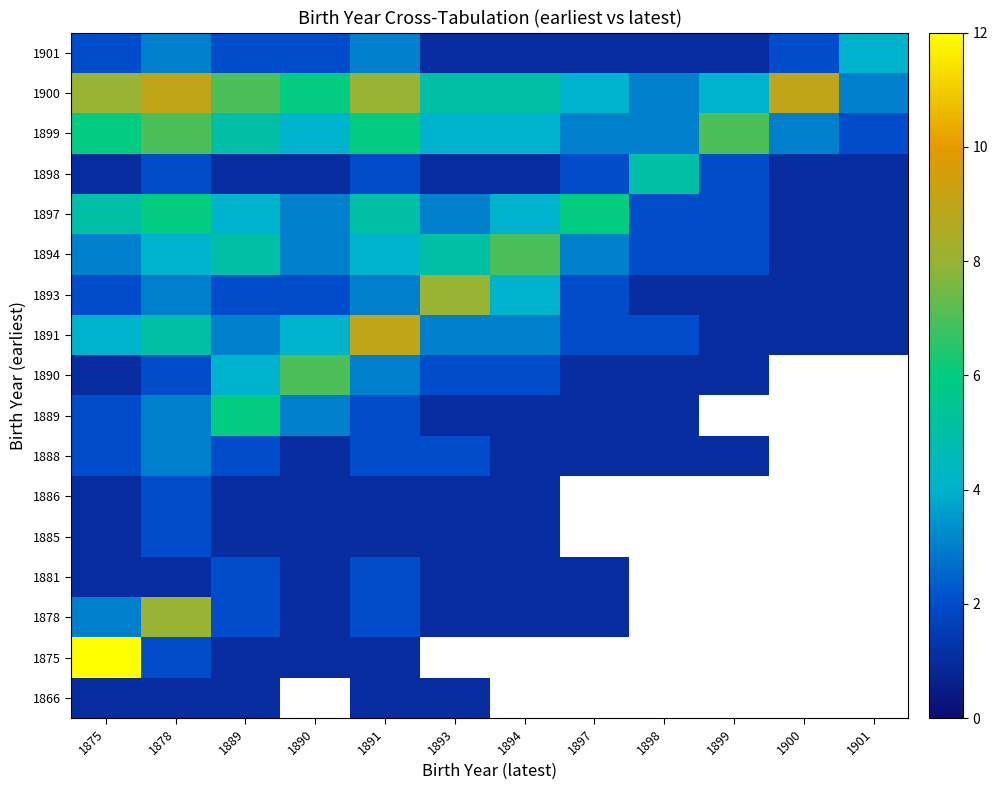

At how many categories does at least one series exceed 1?

12